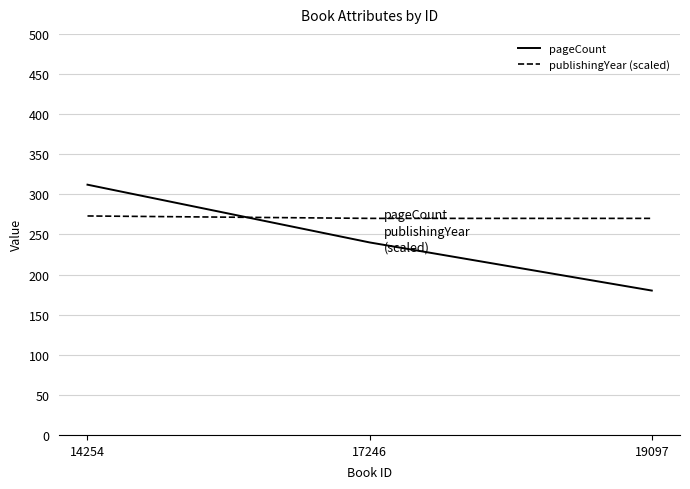

Reading left to right, transcribe all the data shown in this chart.

pageCount: 14254=312	17246=240	19097=180
publishingYear (scaled): 14254=273	17246=270	19097=270